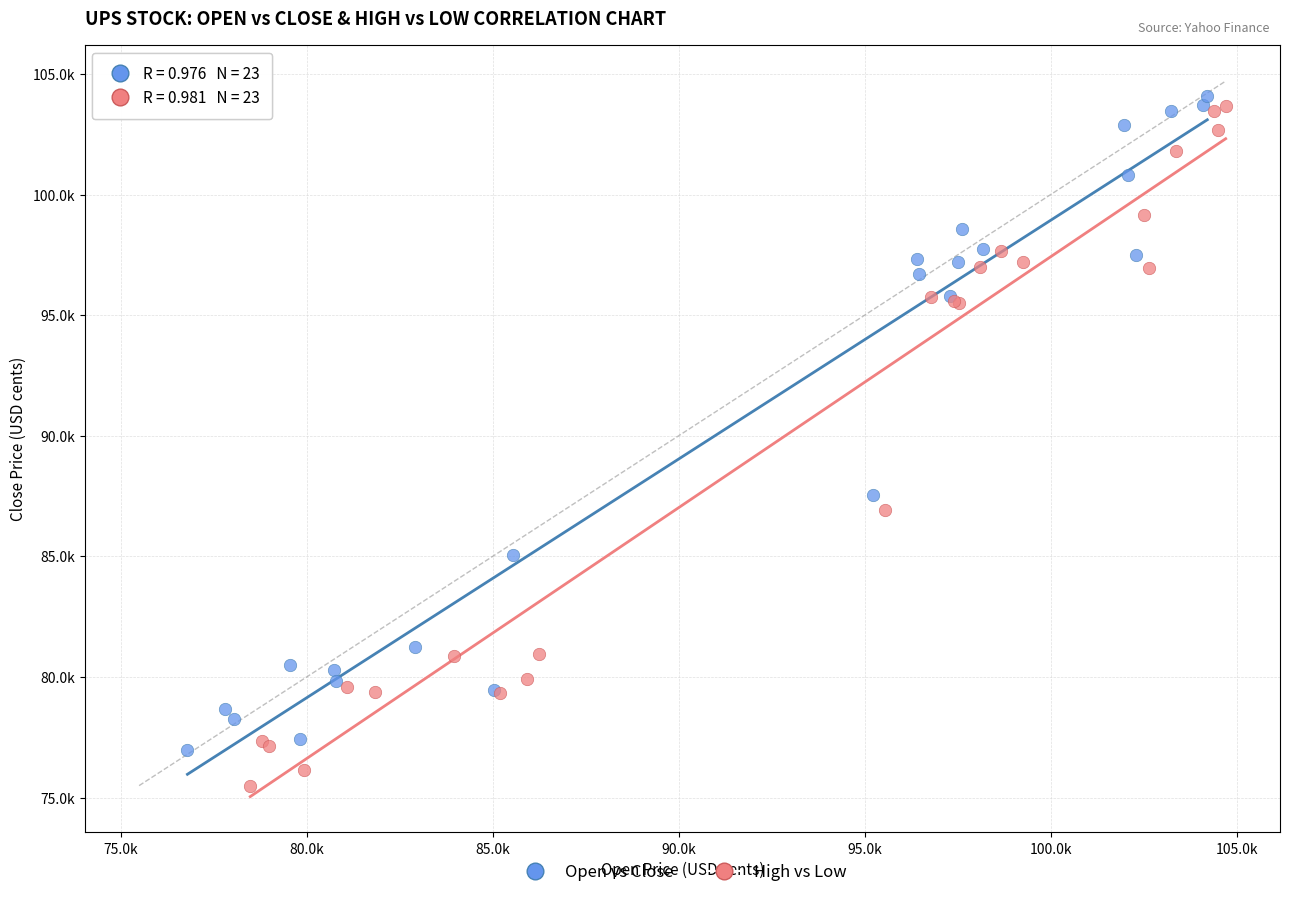

What are all the series names shown in the legend?

Open vs Close, High vs Low